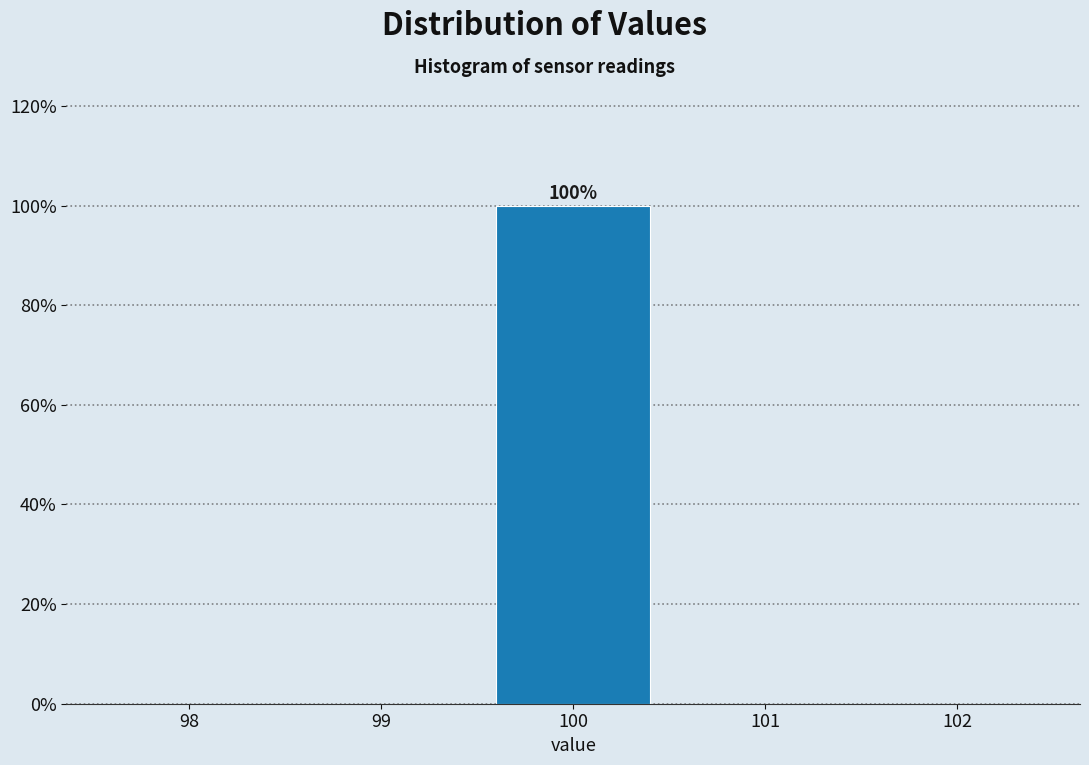

Which range on the x-axis has the tallest bar?

99.5 to 100.5